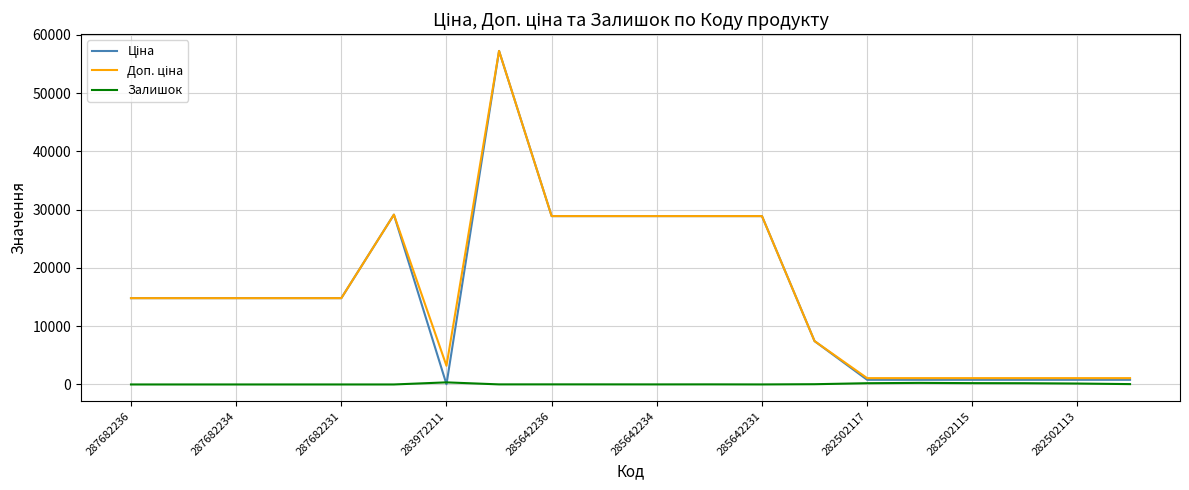

What is the maximum value shown in the chart?

57258.0